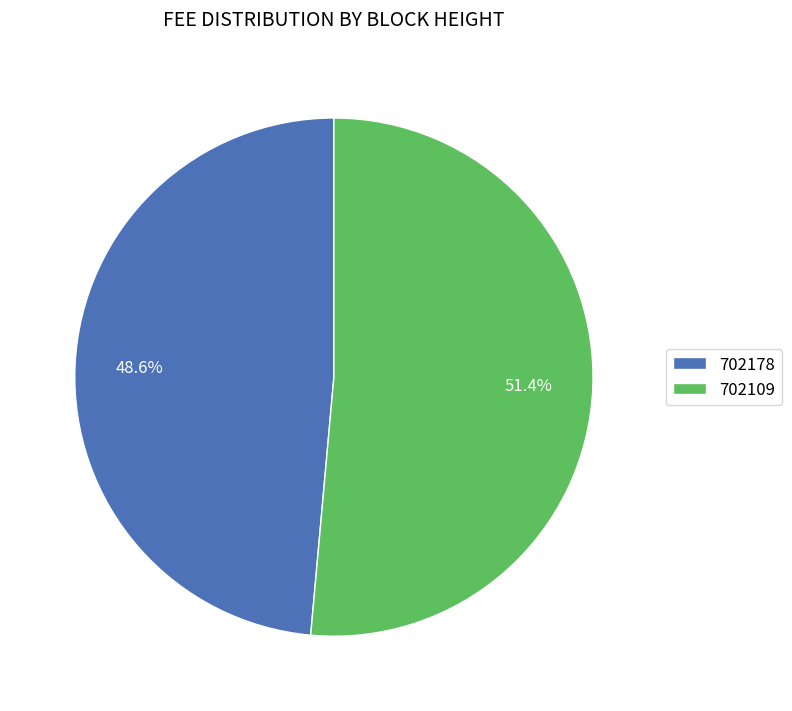

To the nearest percent, what is the difference between the 702109 and 702178 slice percentages?

3%